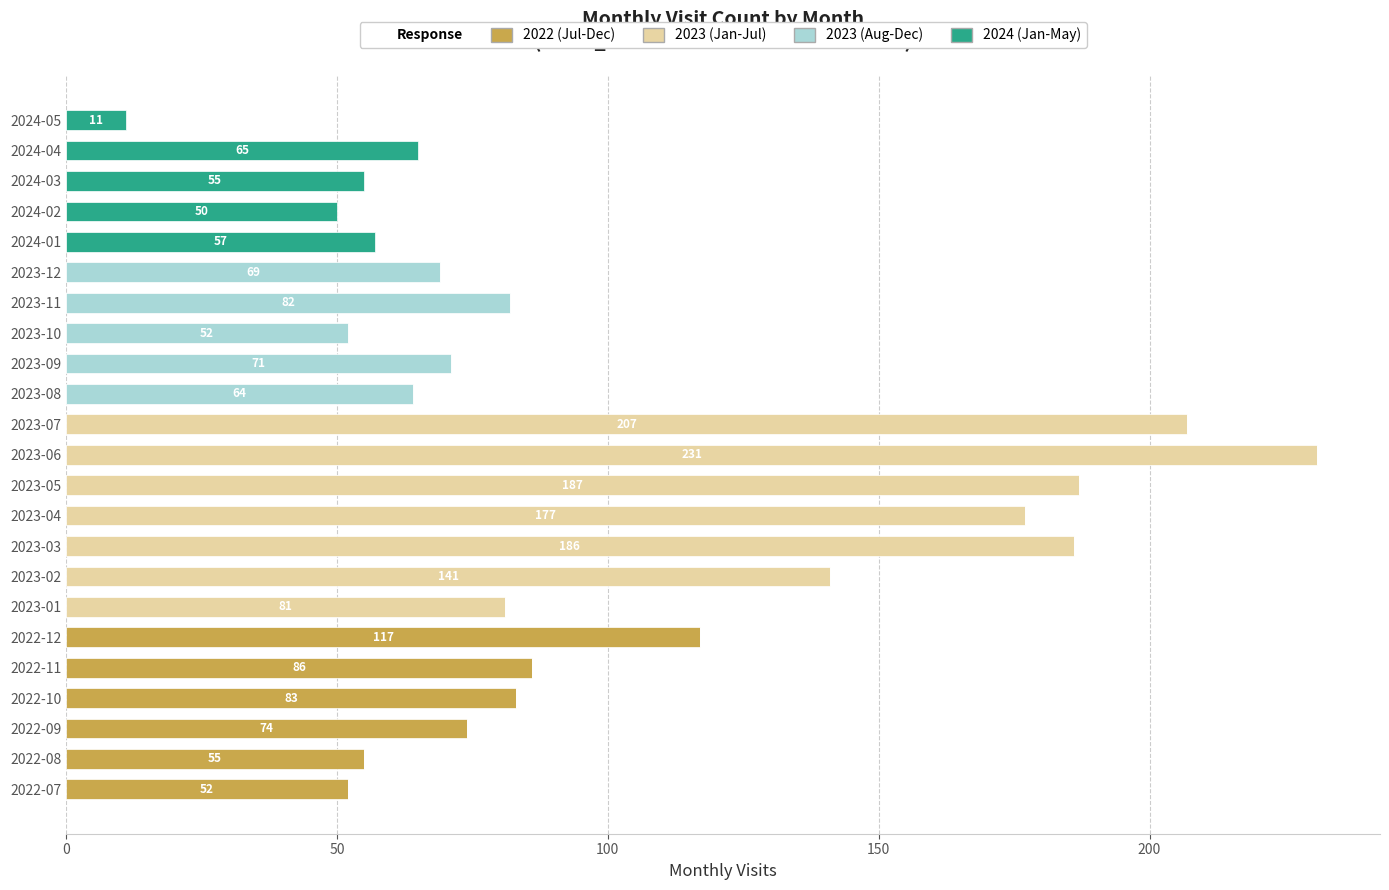

The value of 2022 (Jul-Dec) at 2024-03 is 0. True or false?

True